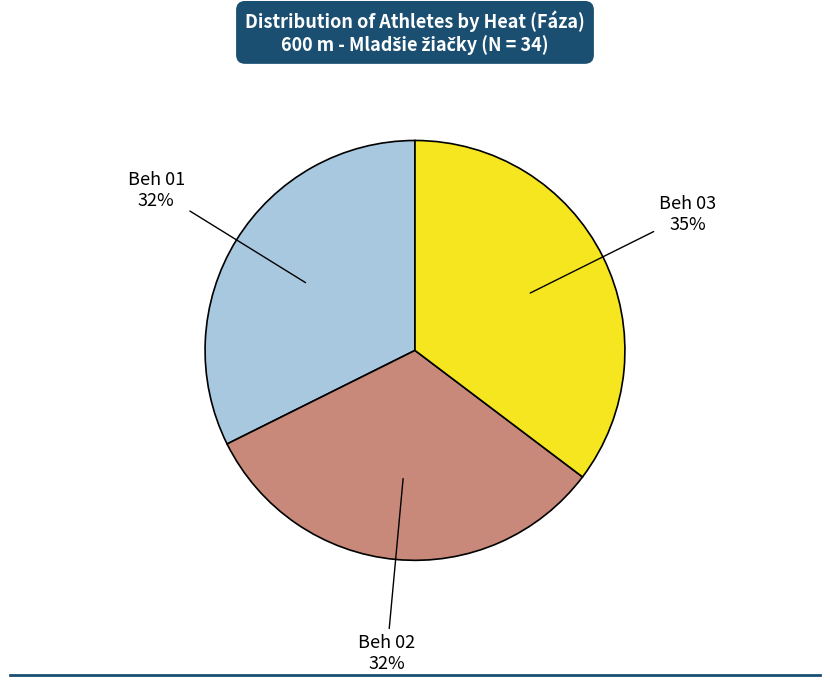

Is there any slice that represents more than half of the pie?

No